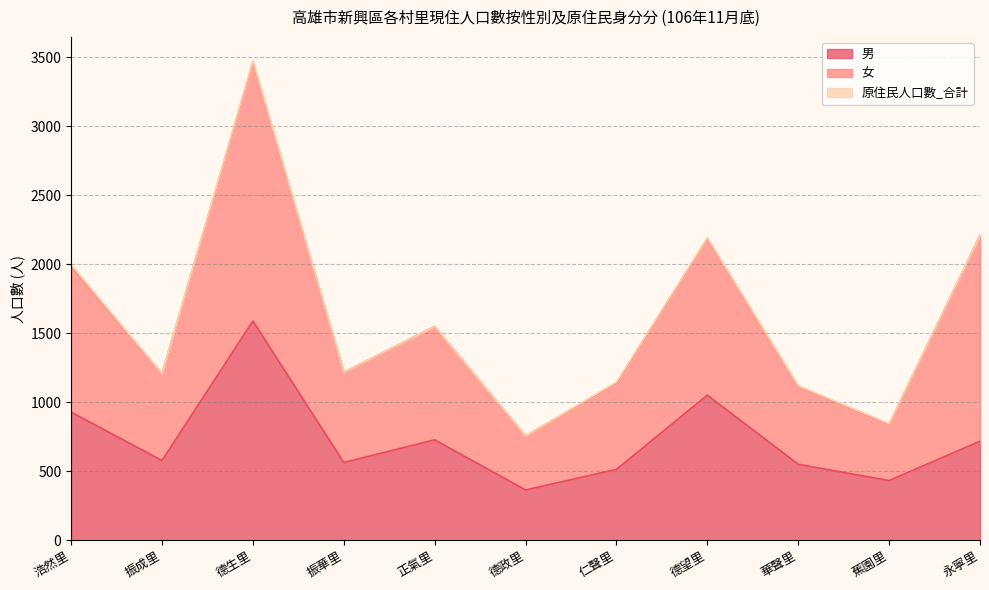

Is it true that 男 equals 145 at 德政里?

False